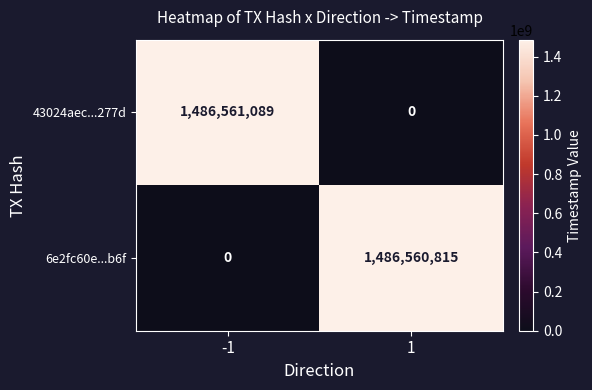

What is the difference between the 6e2fc60e...b6f values at -1 and 1?

1486560815